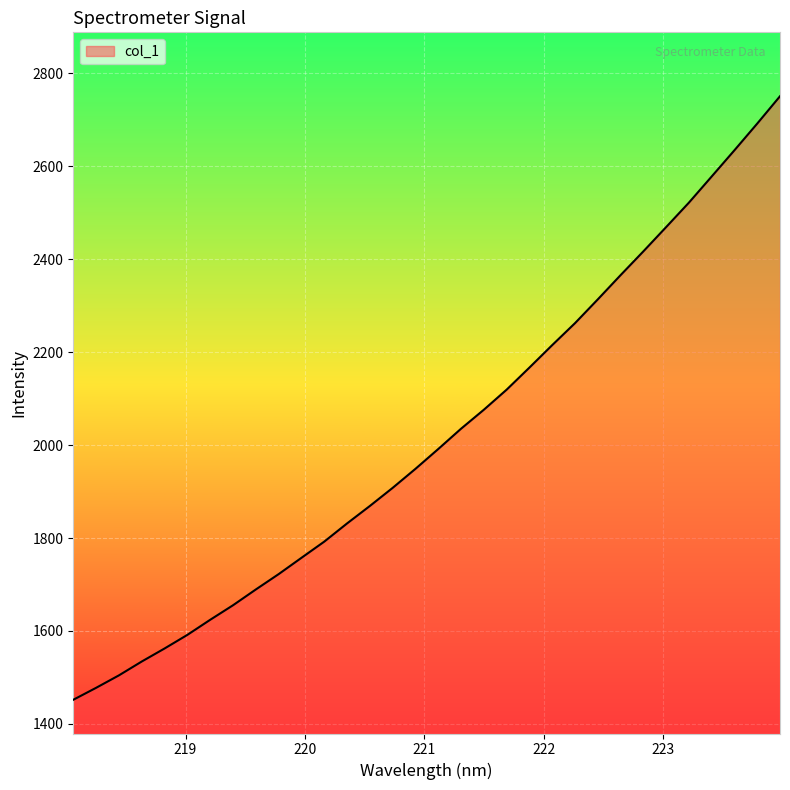

What is the smallest value displayed?

1451.9